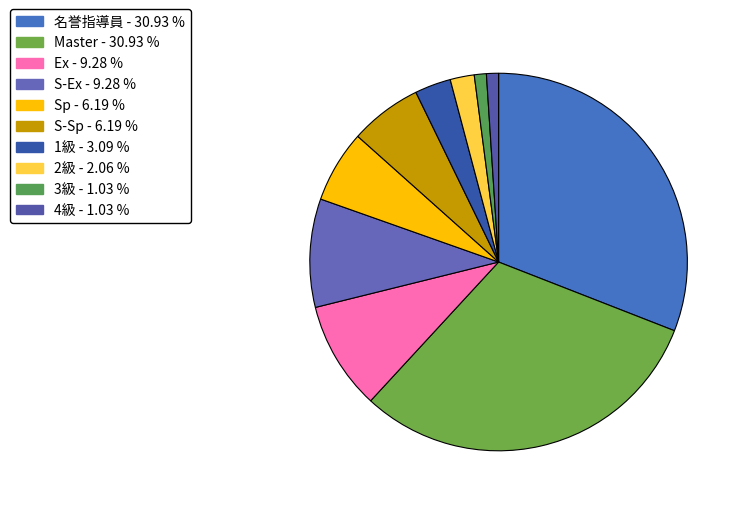

To the nearest percent, what portion does Sp represent?

6%